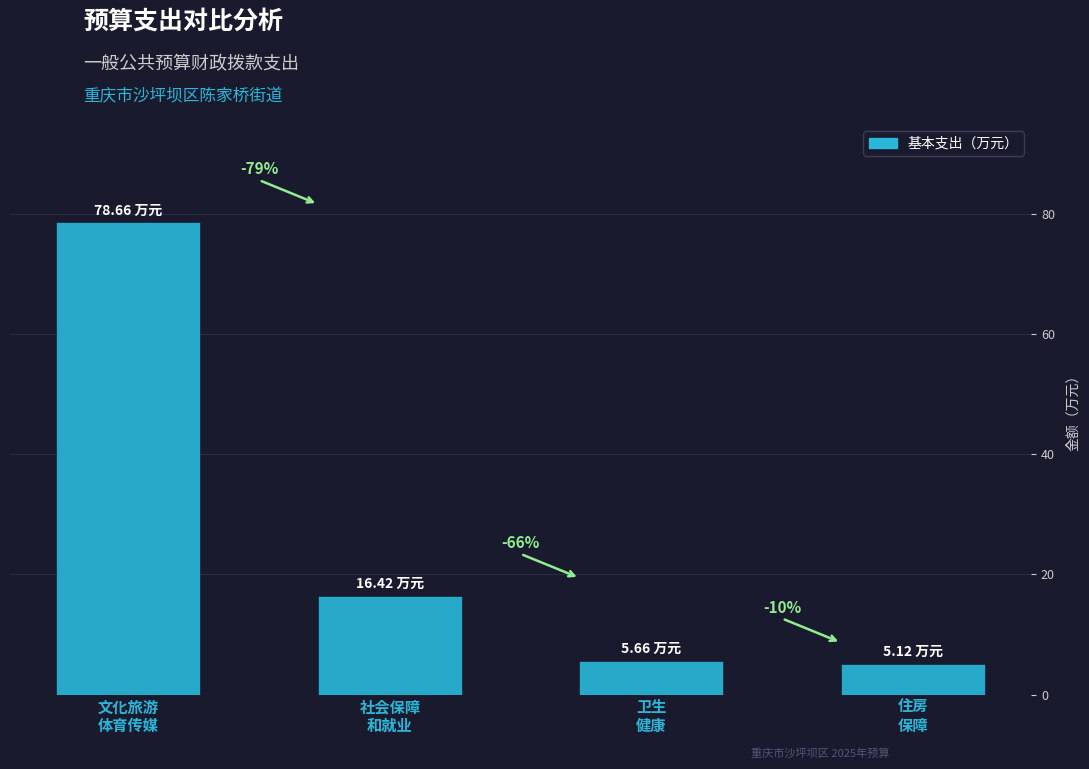

Does the chart contain any negative values?

No